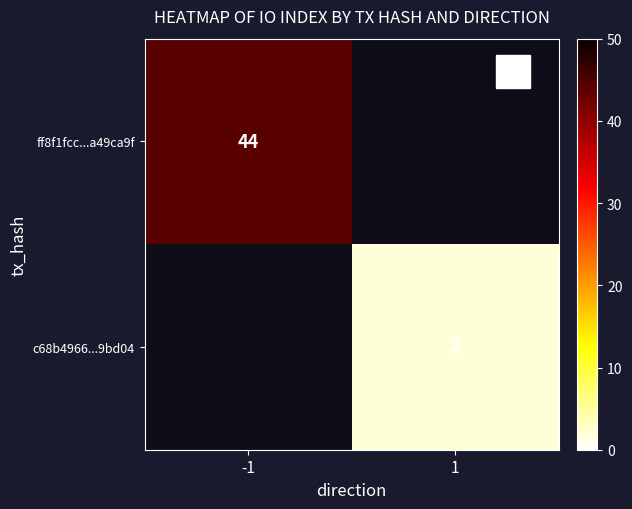

Is it true that c68b4966...9bd04 equals 3.1 at 1?

False